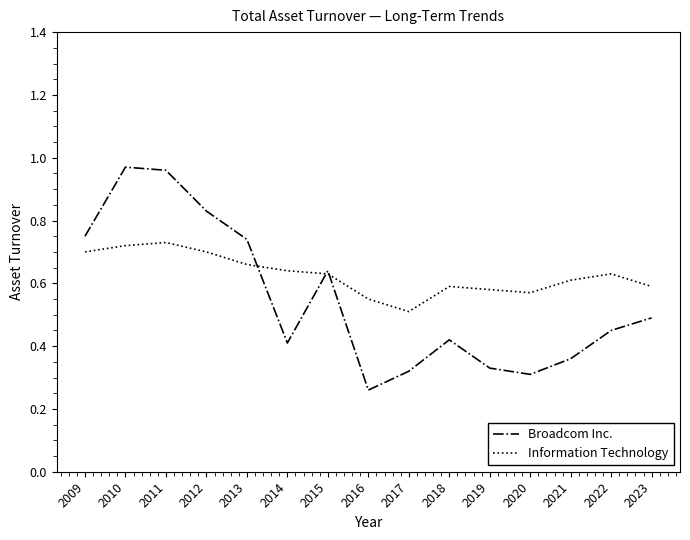

Is it true that Information Technology equals 0.2 at 2022?

False